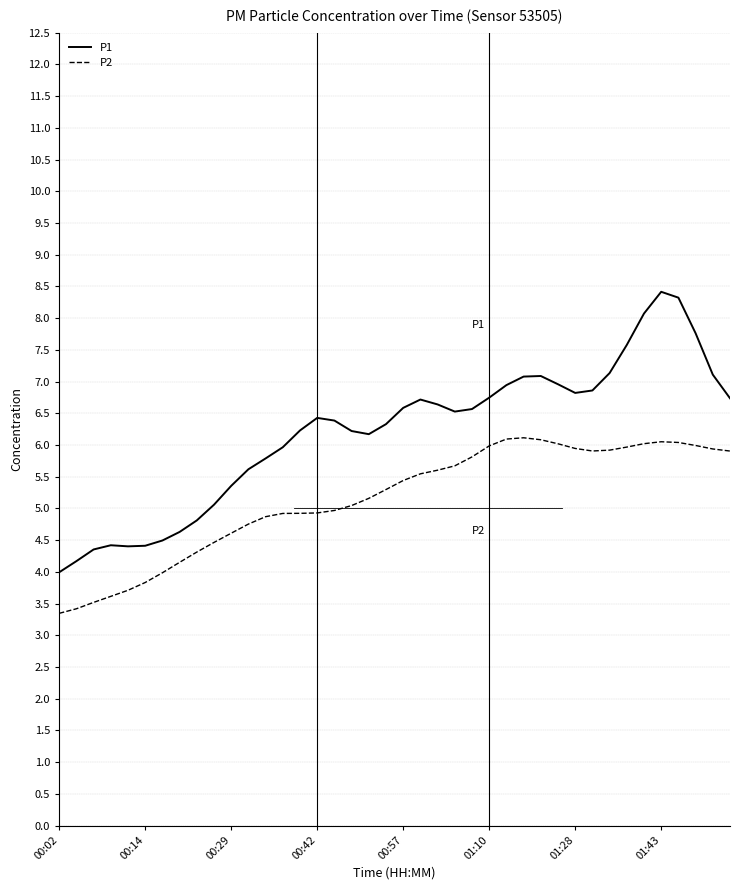

Which series has the largest total across all categories?

P1